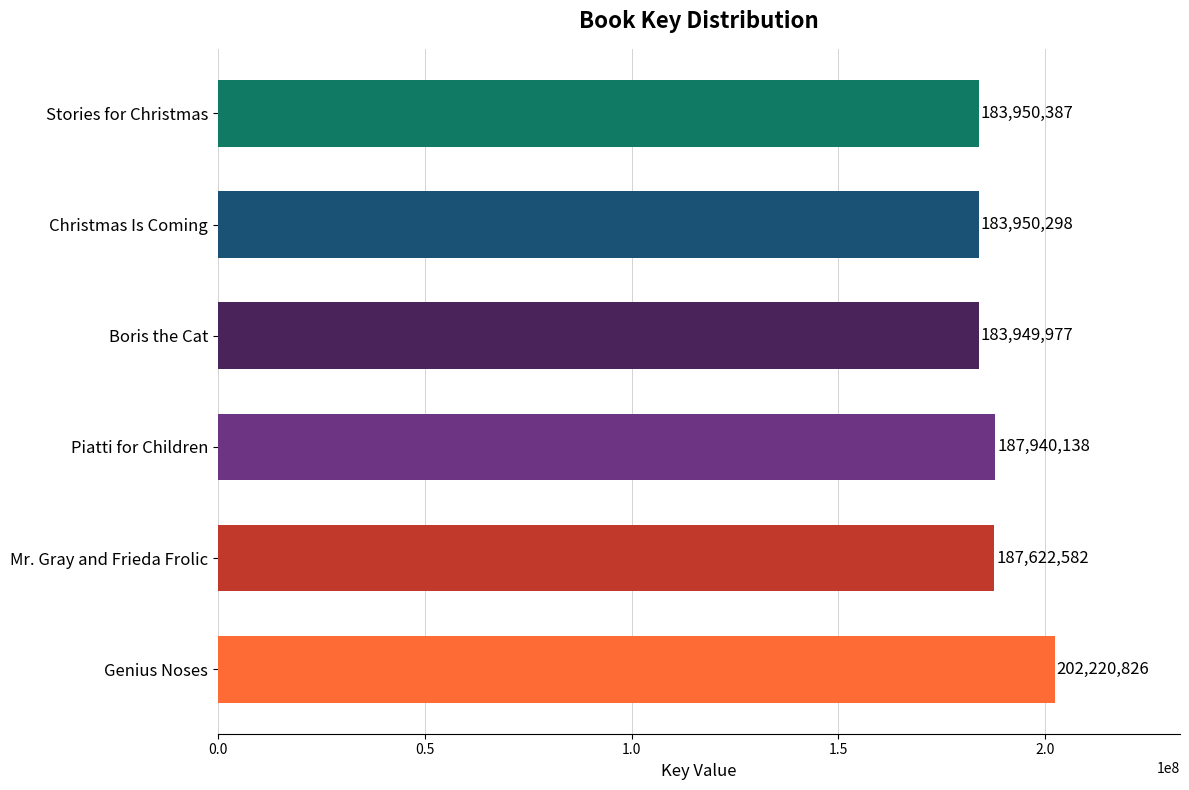

True or false: the data shows 183950298 at Christmas Is Coming.

True